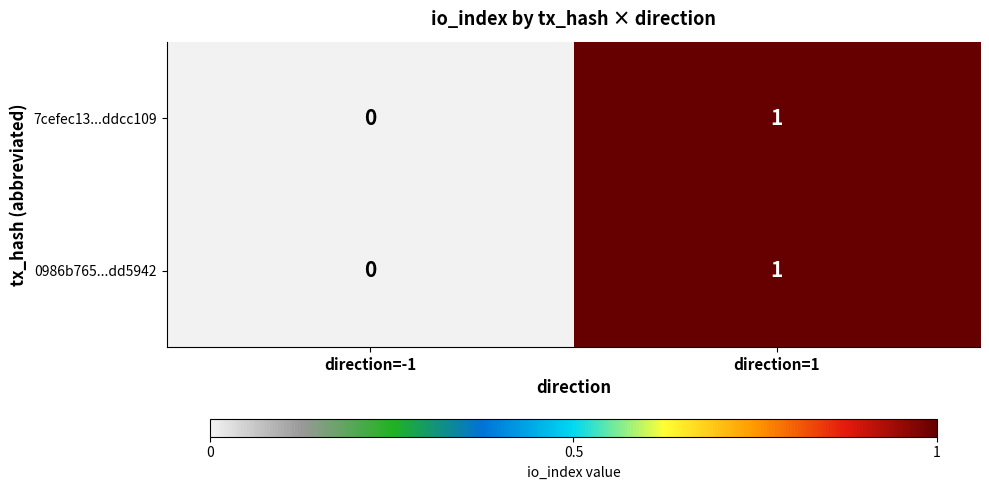

Reading right to left, extract all data points from this chart.

7cefec13...ddcc109: direction=1=1	direction=-1=0
0986b765...dd5942: direction=1=1	direction=-1=0